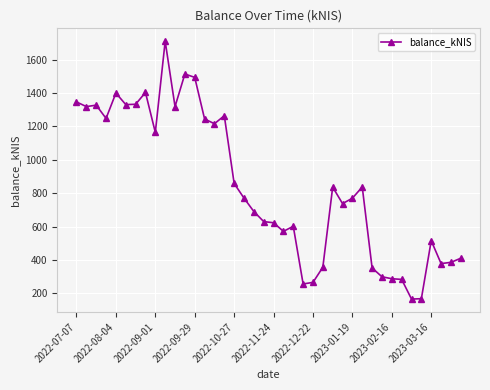

What is the minimum value shown in the chart?

166.0